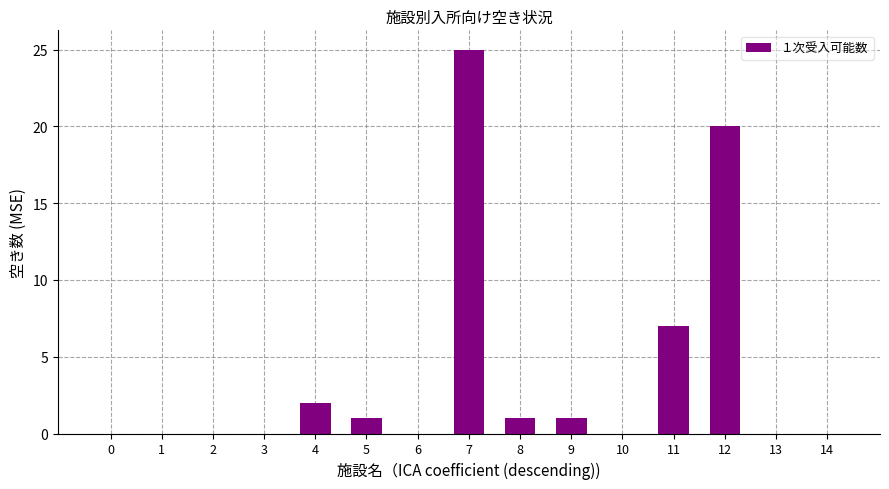

How many distinct data groups are displayed?

1